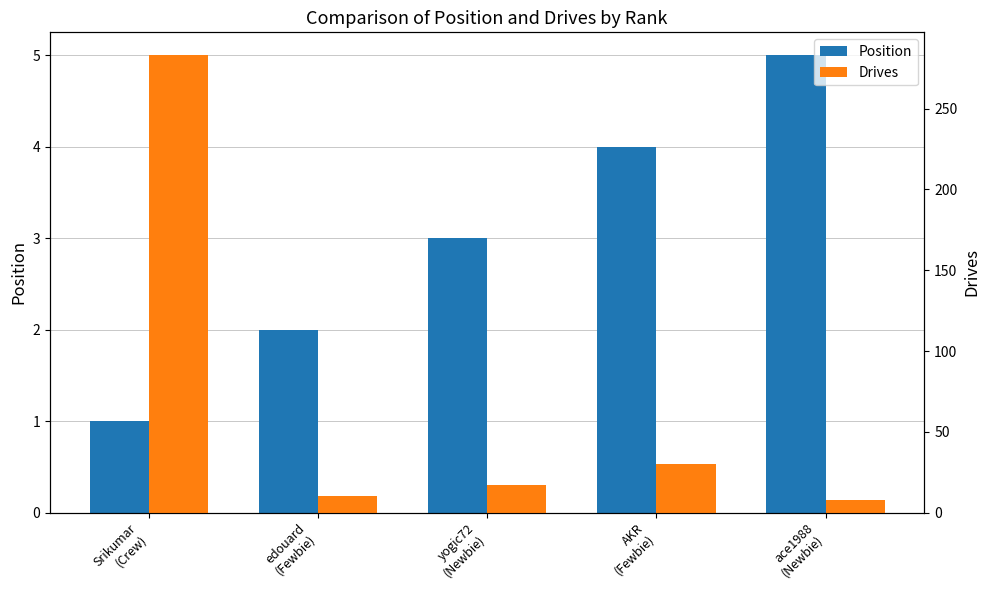

What is the spread (max minus min) of values at AKR
(Fewbie)?

26